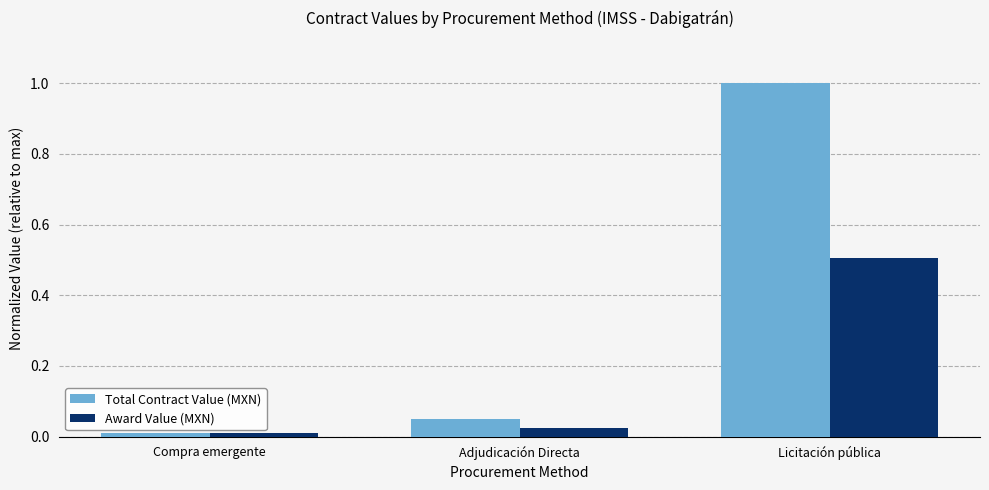

The value of Total Contract Value (MXN) at Adjudicación Directa is 0.0. True or false?

True